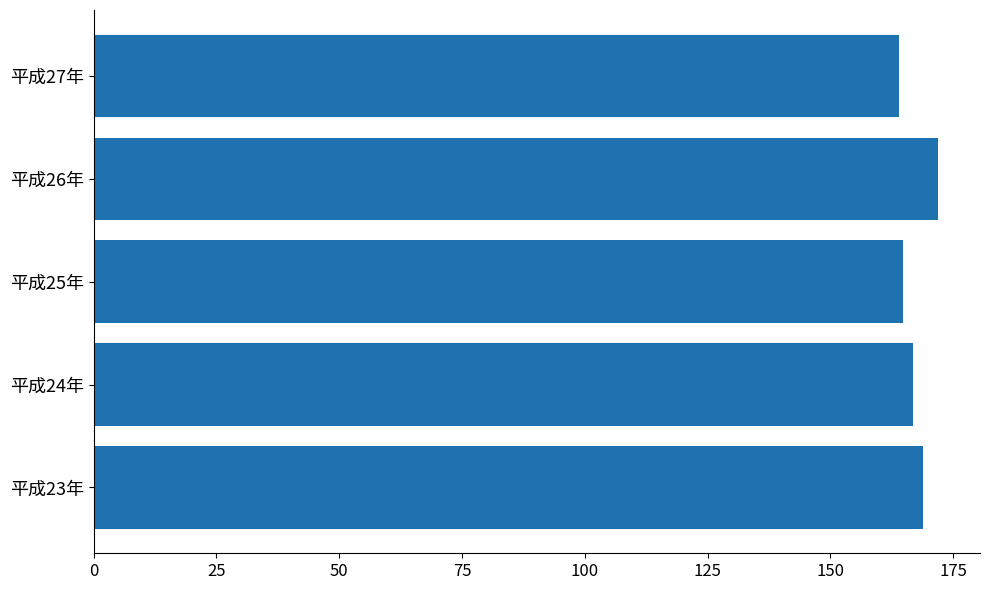

The value at 平成24年 is 221.2. True or false?

False